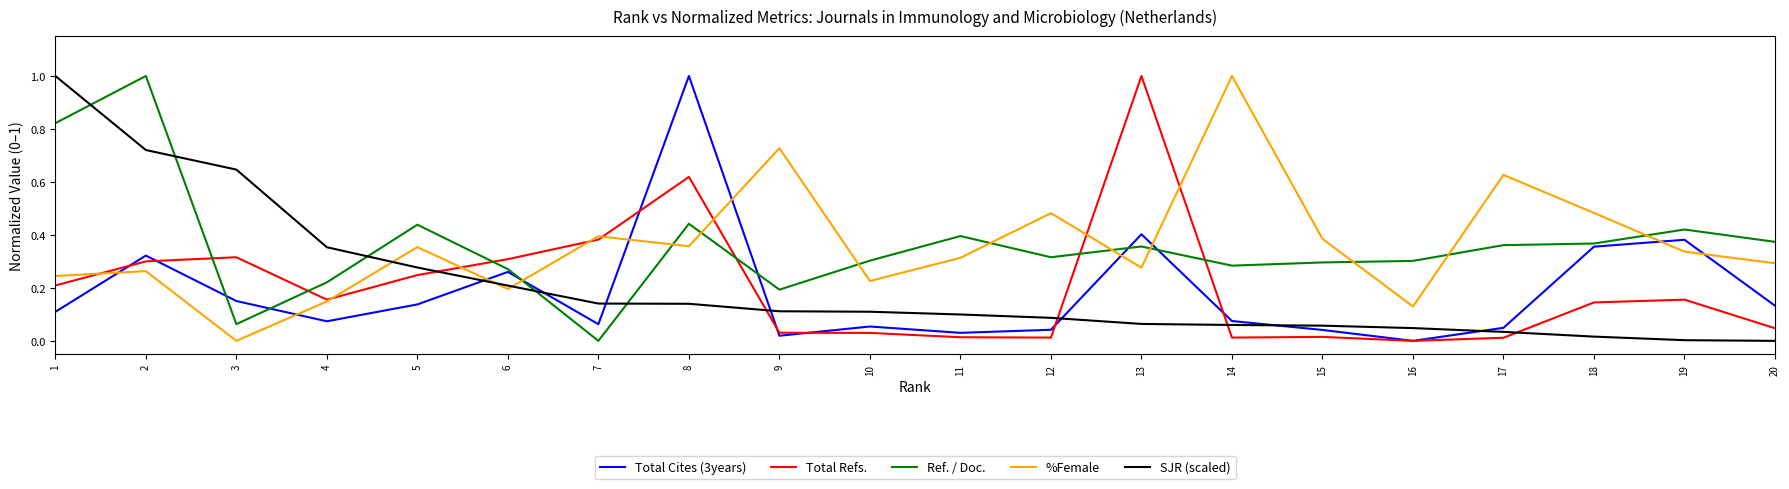

How many lines are shown in the chart?

5